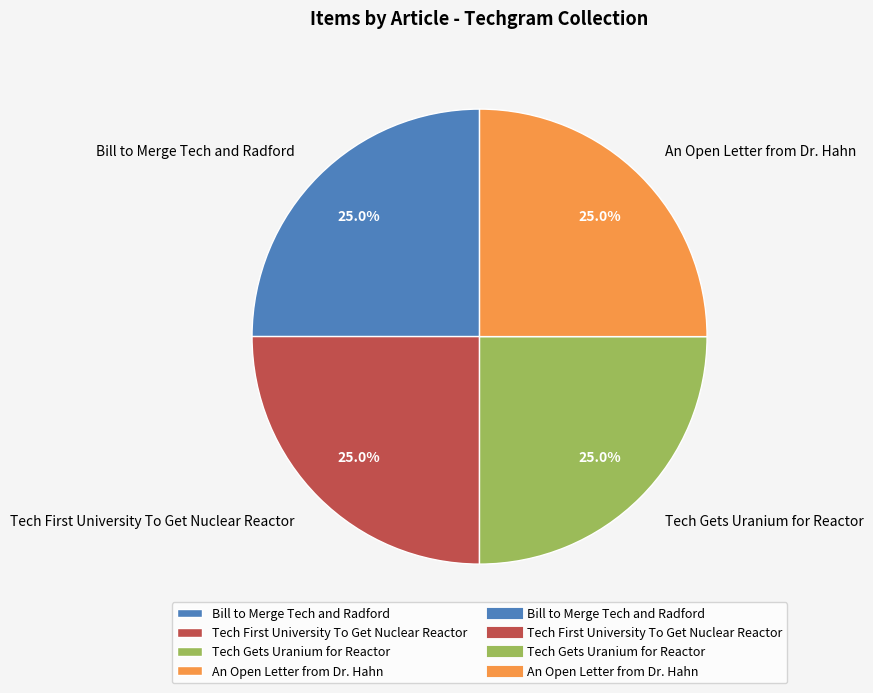

What percentage is NOT represented by An Open Letter from Dr. Hahn?

75.0%